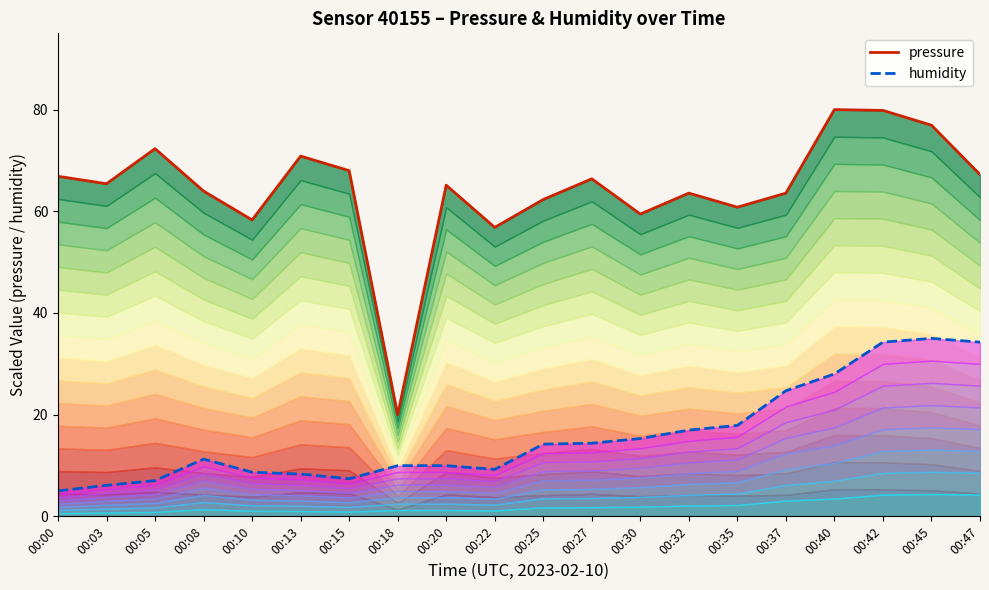

Does the chart have visible grid lines?

No